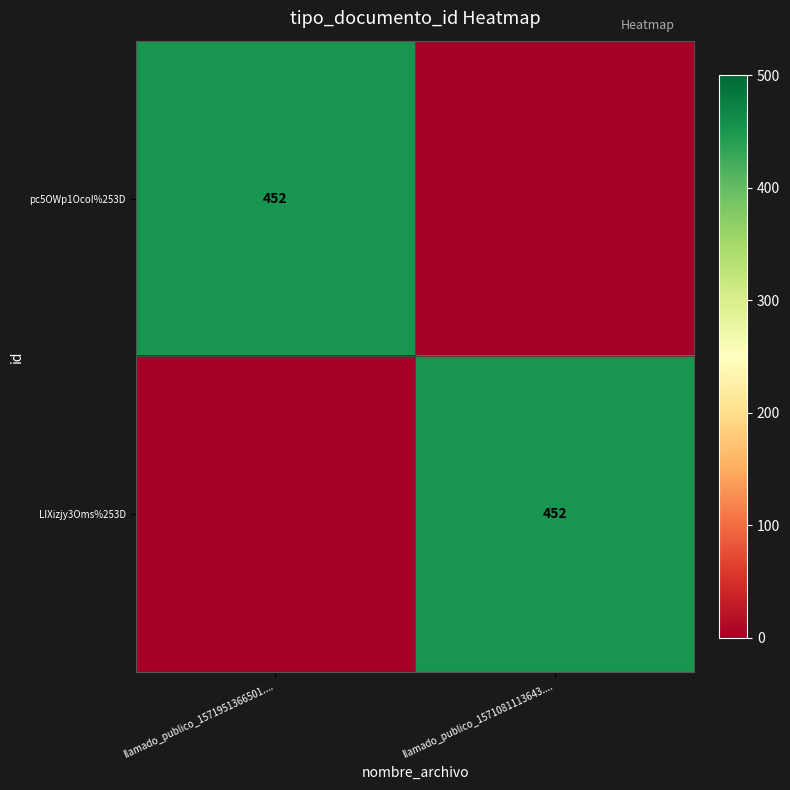

Is it true that LIXizjy3Oms%253D equals 452 at llamado_publico_1571081113643....?

True